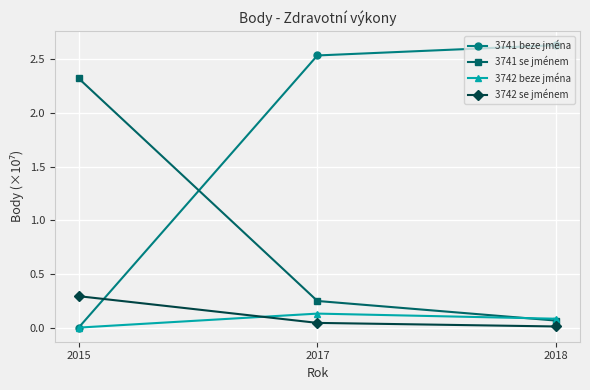

True or false: 3741 se jménem has a value of 2.3 at 2015.

True